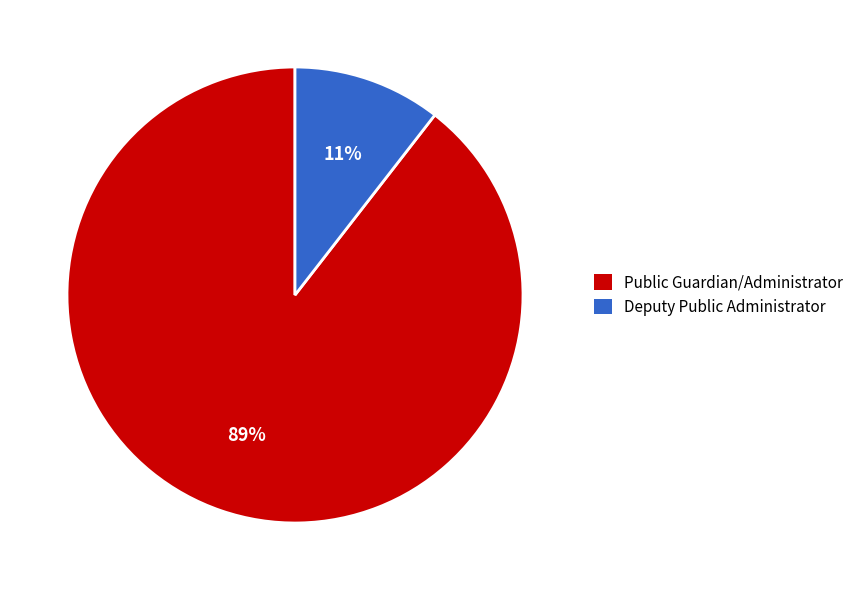

To the nearest percent, what portion does Deputy Public Administrator represent?

11%